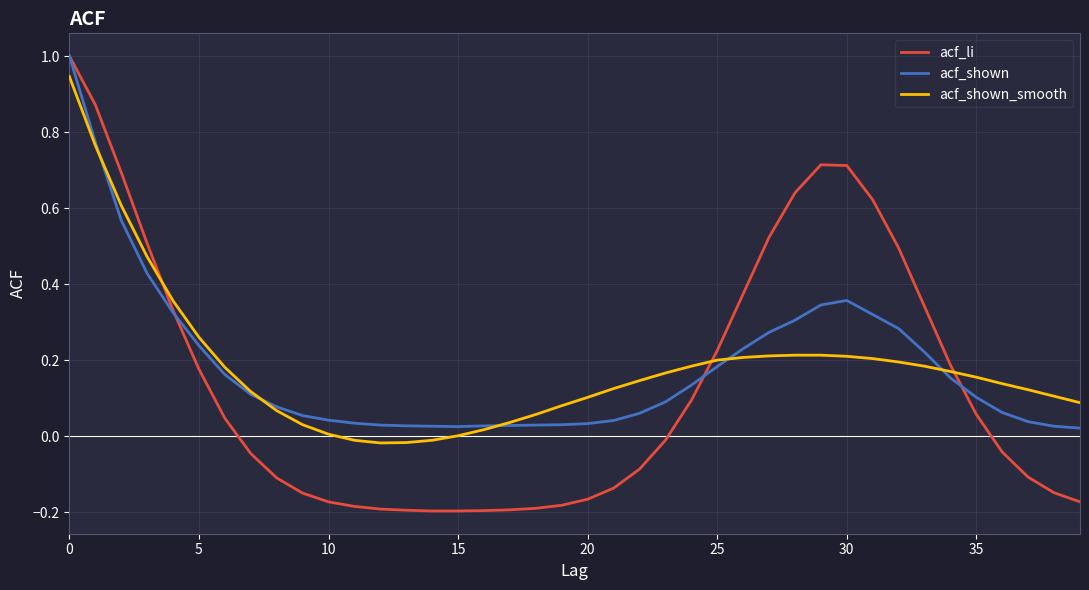

What is the sum of all acf_shown values?

7.3